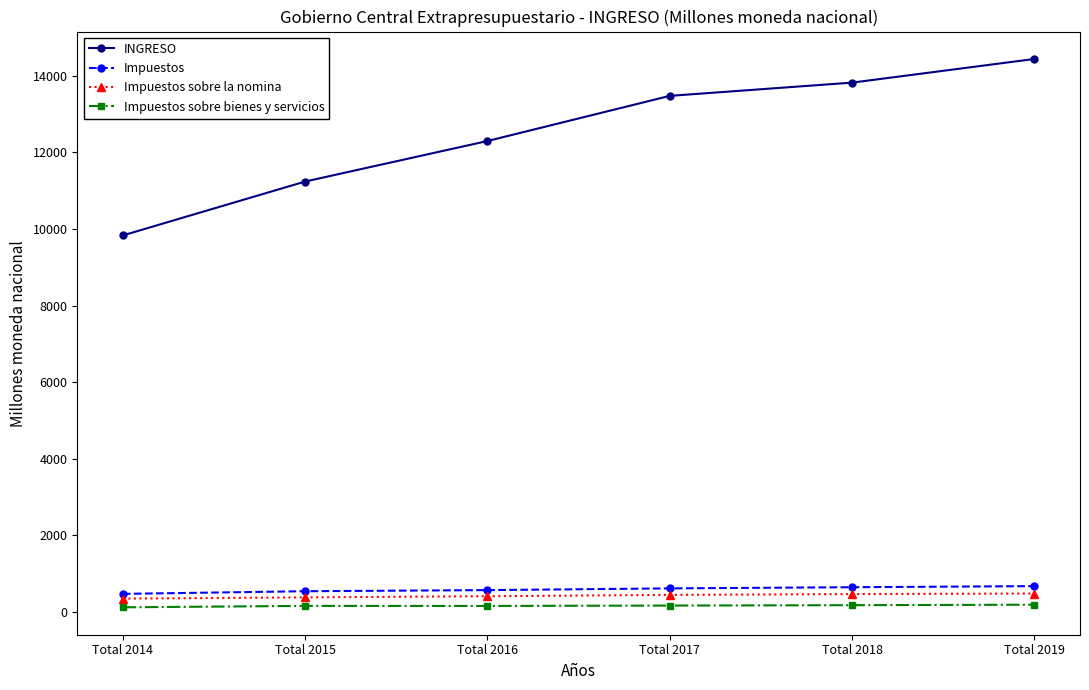

True or false: Impuestos sobre bienes y servicios has more than 2 points higher than both neighbors.

False